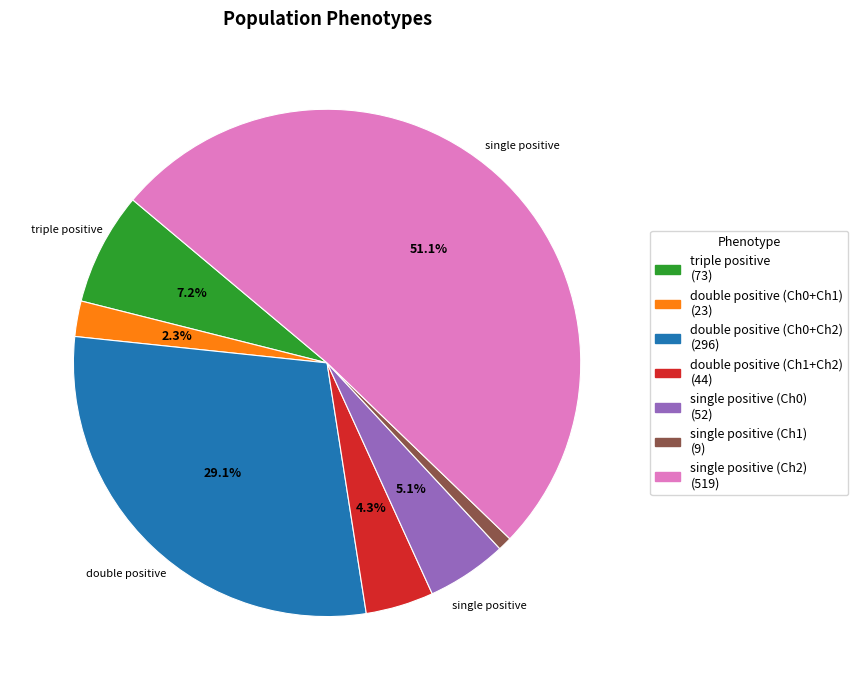

Does any single category account for the majority?

Yes